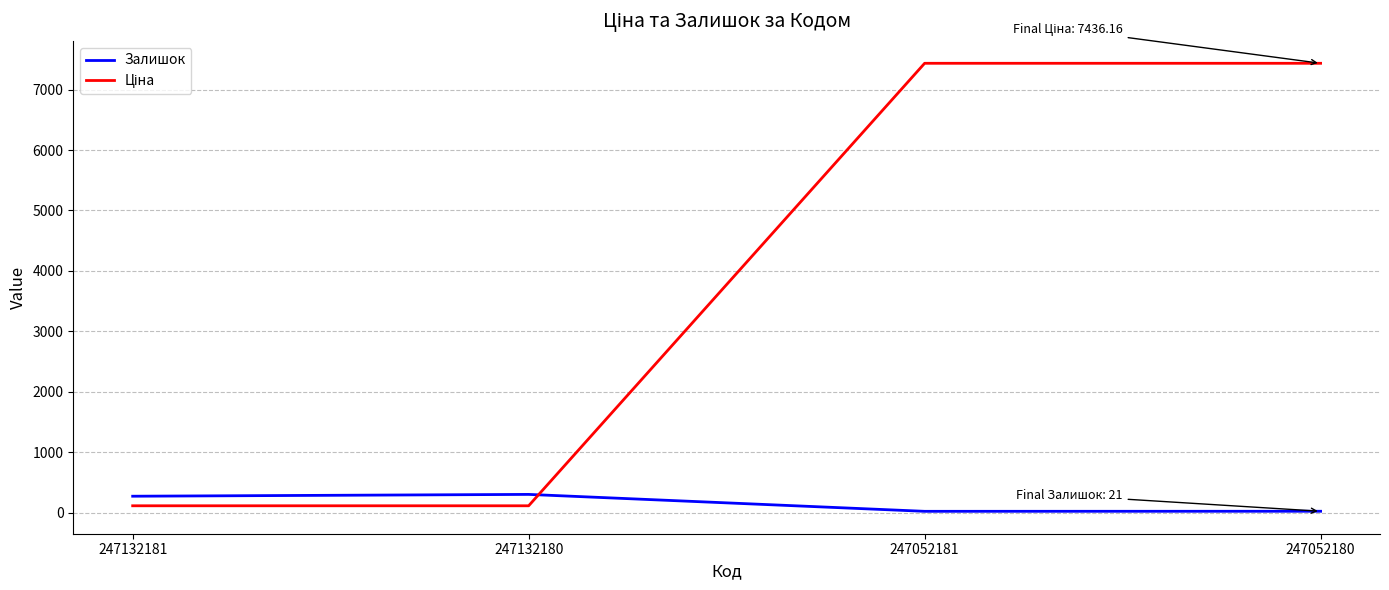

What is the sum of all Залишок values?

611.0